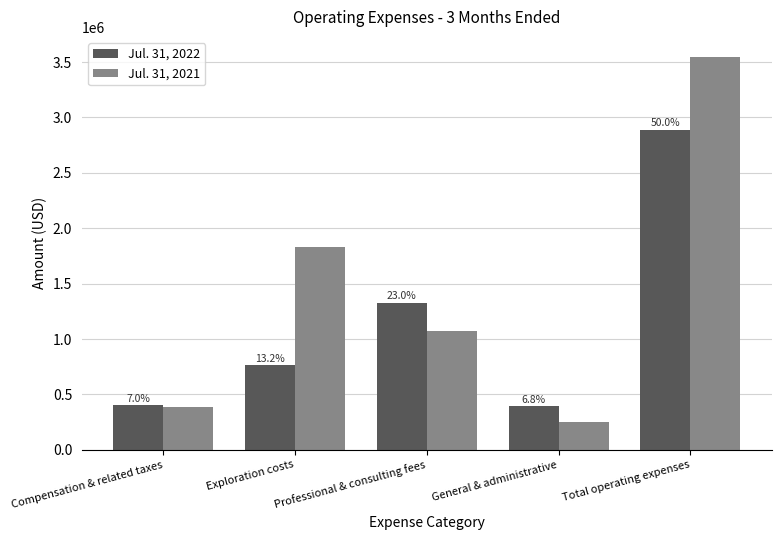

What position from the left is Exploration costs?

2